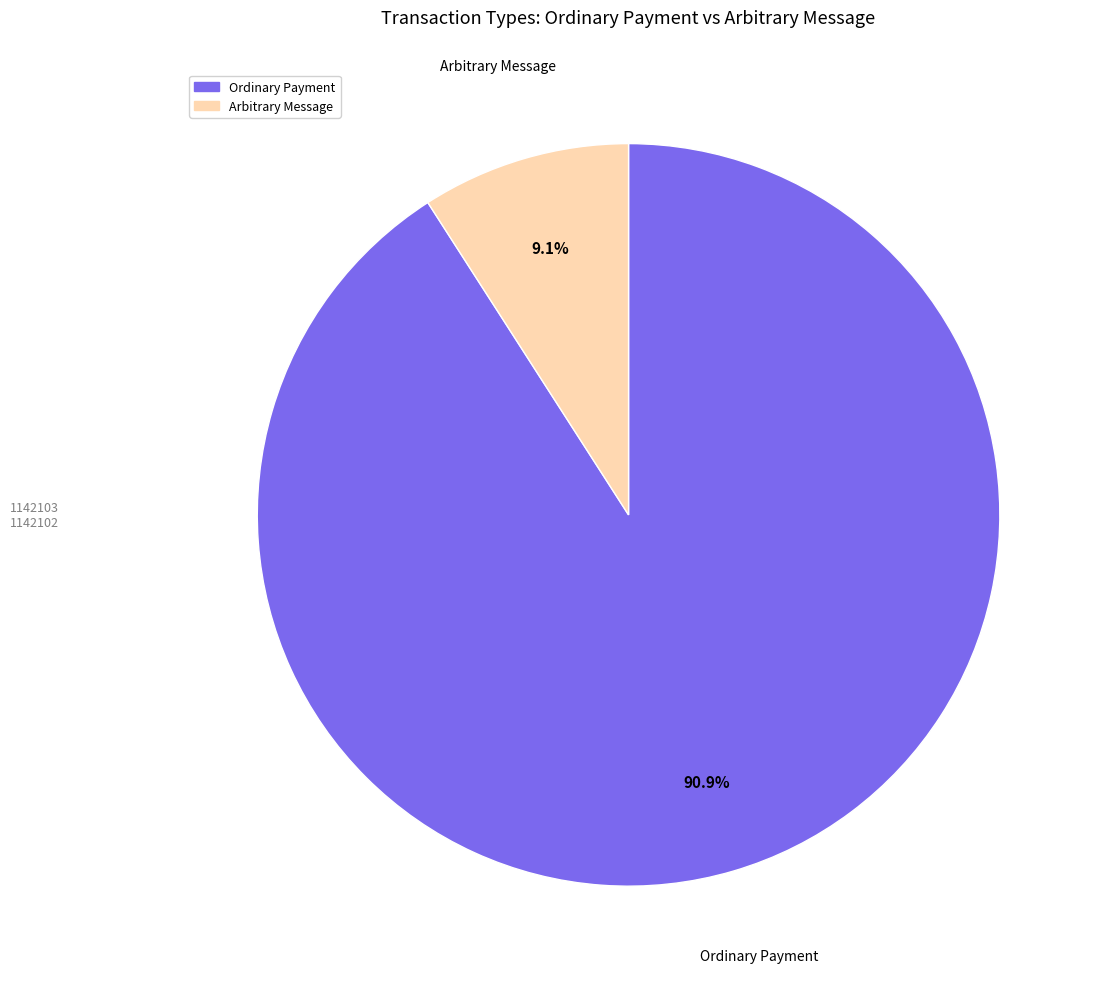

What is the smallest slice in the pie chart?

Arbitrary Message